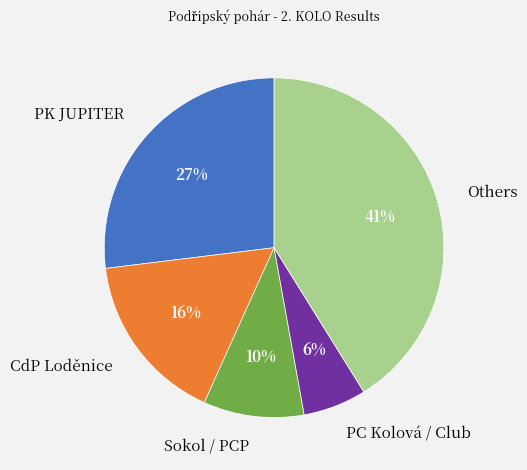

To the nearest percent, what percentage of the pie is PK JUPITER?

27%